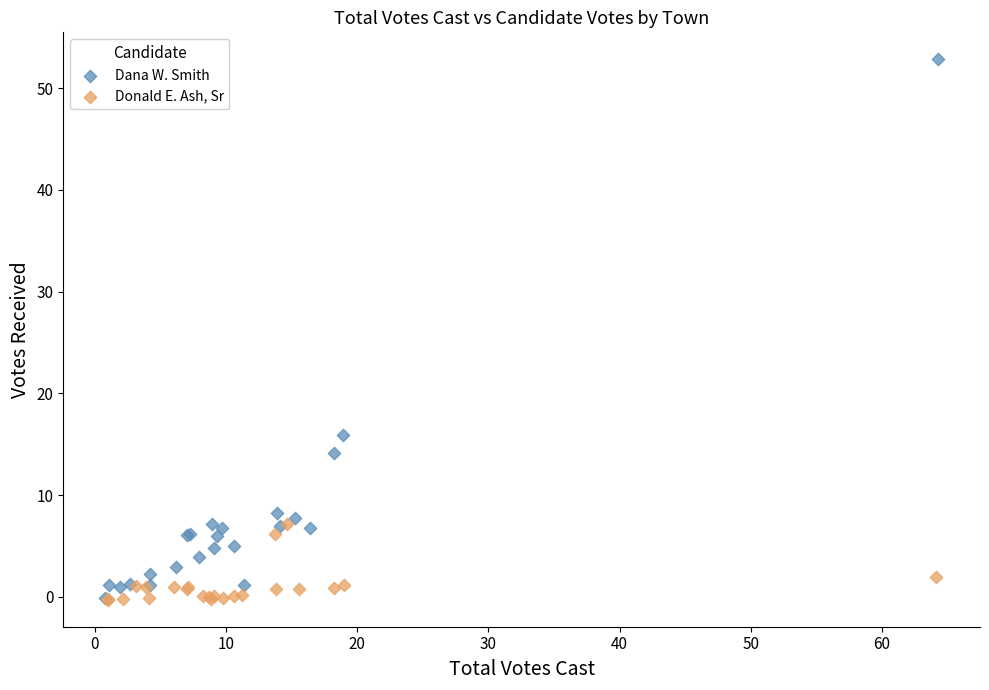

Which series reaches the maximum Y coordinate?

Dana W. Smith